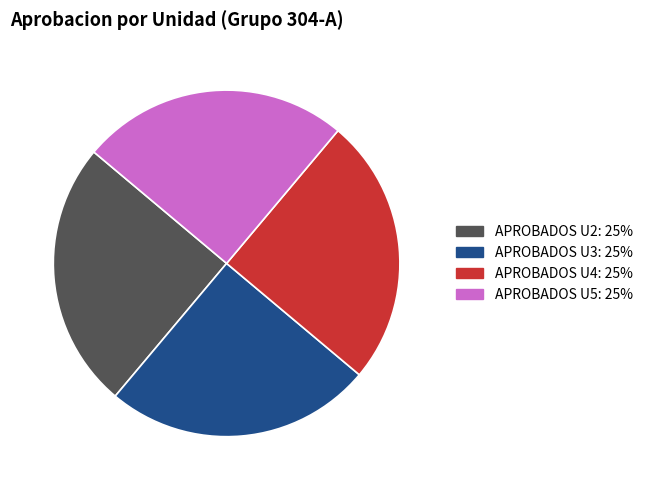

Is there any slice that represents more than half of the pie?

No